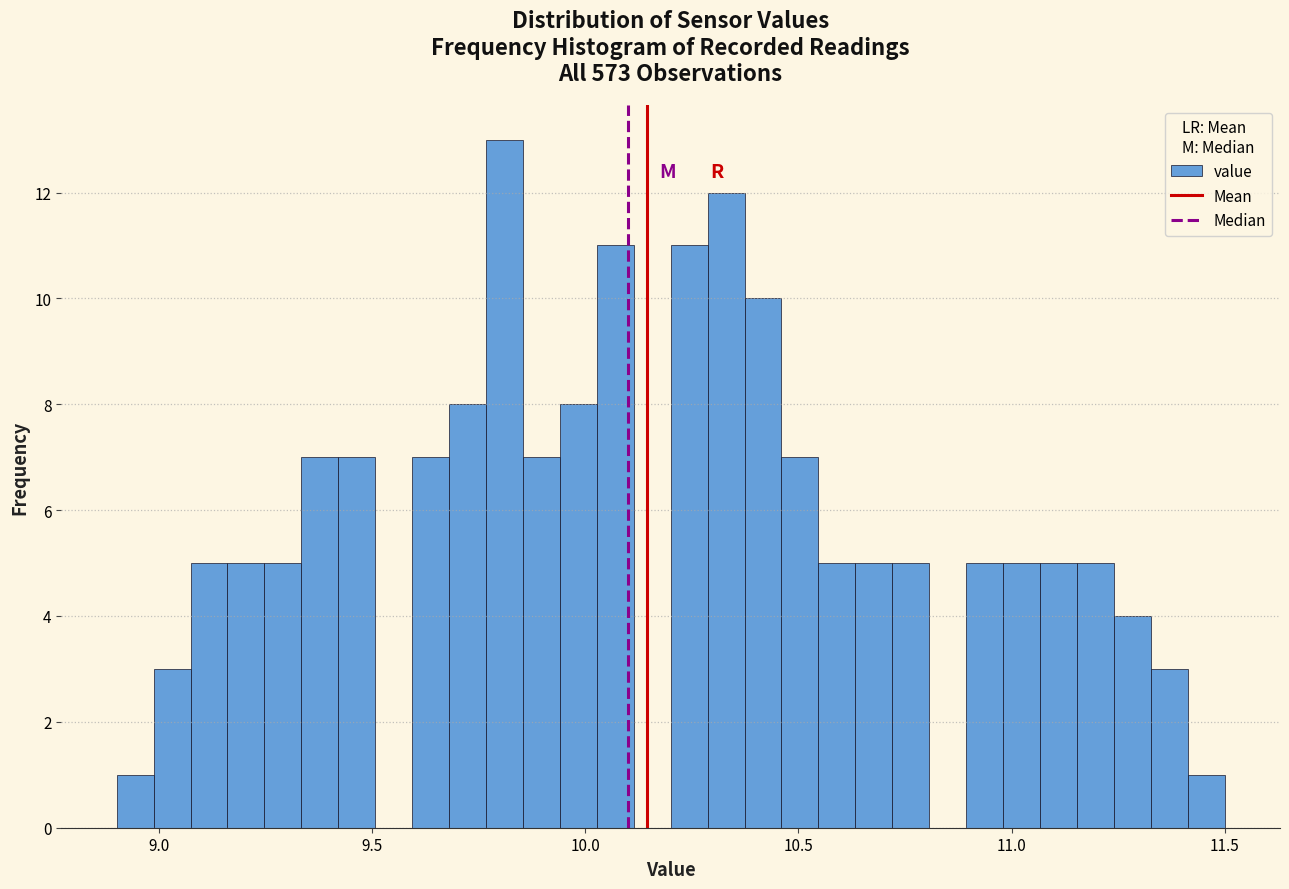

Around what value on the x-axis is the tallest bar? Give the approximate position of its centre, as read against the axis.

9.80